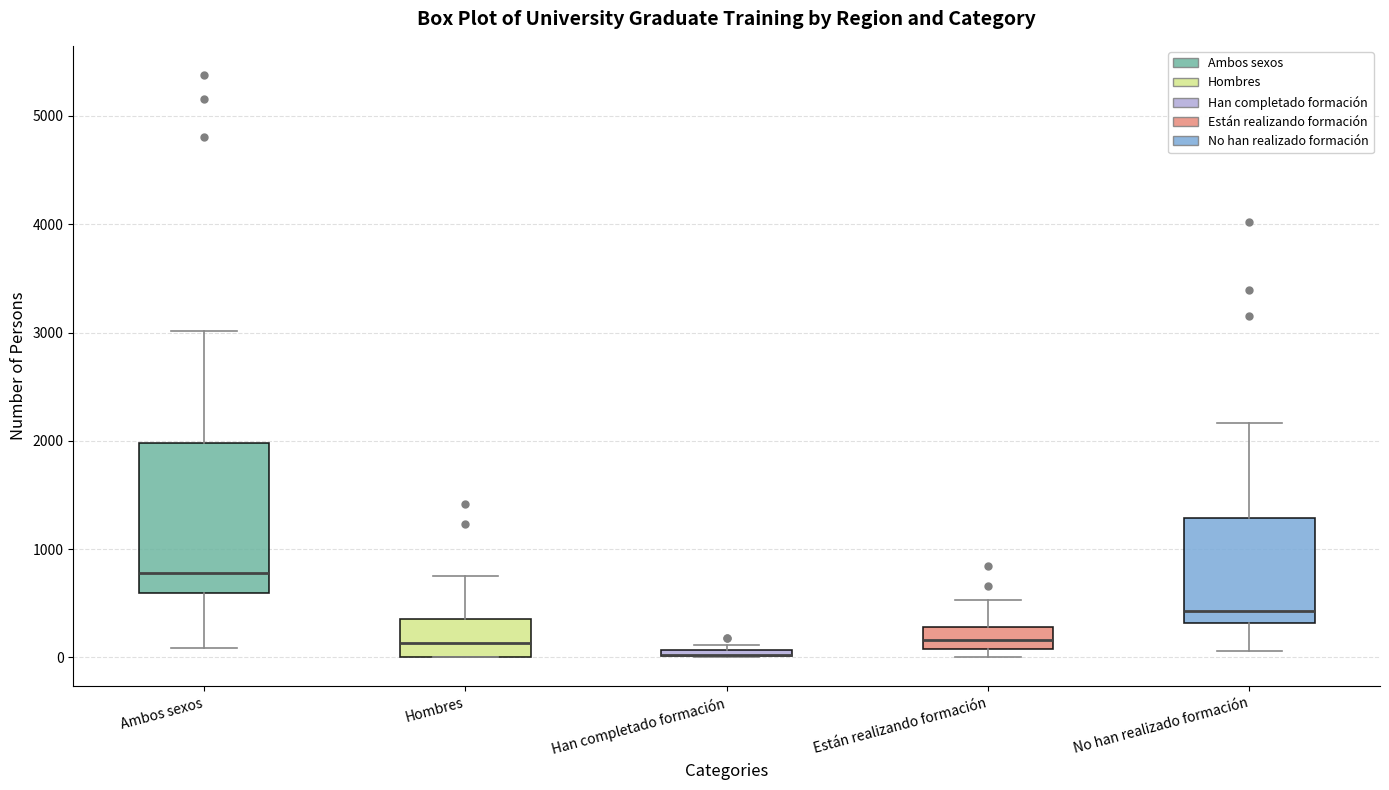

Comparing the boxes themselves (not the whiskers), which one is the tallest?

Ambos sexos